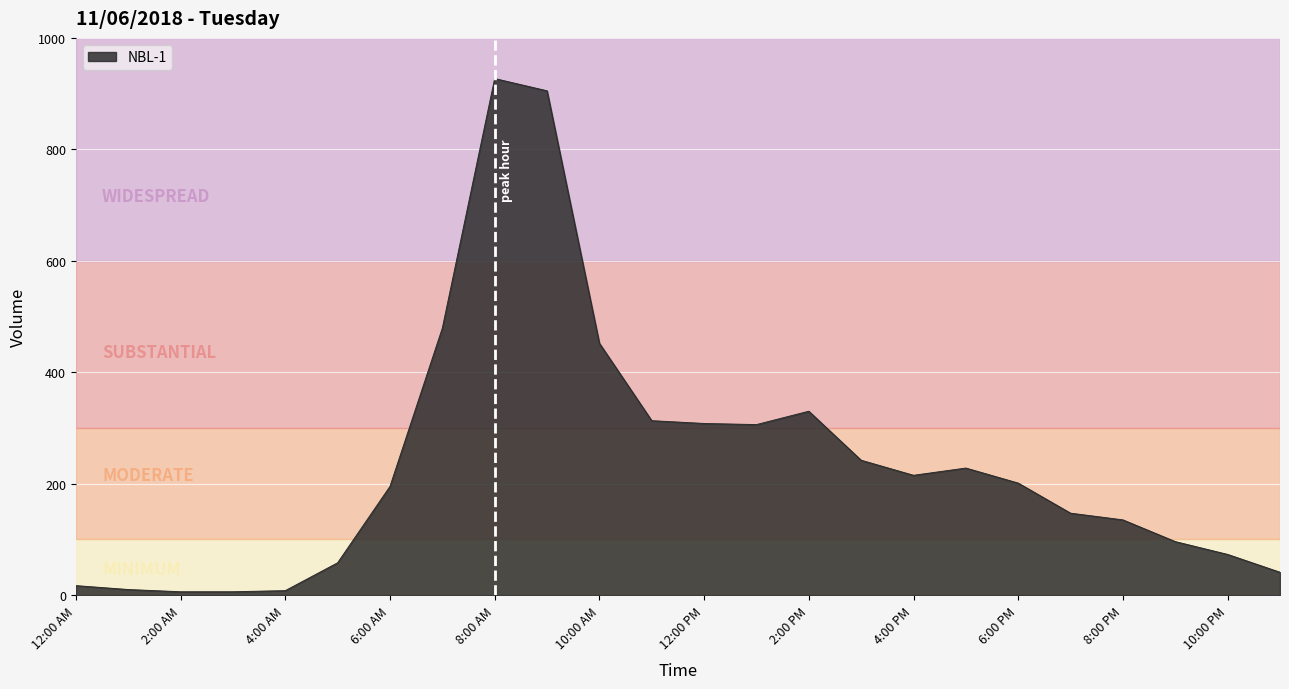

What is the average value?

237